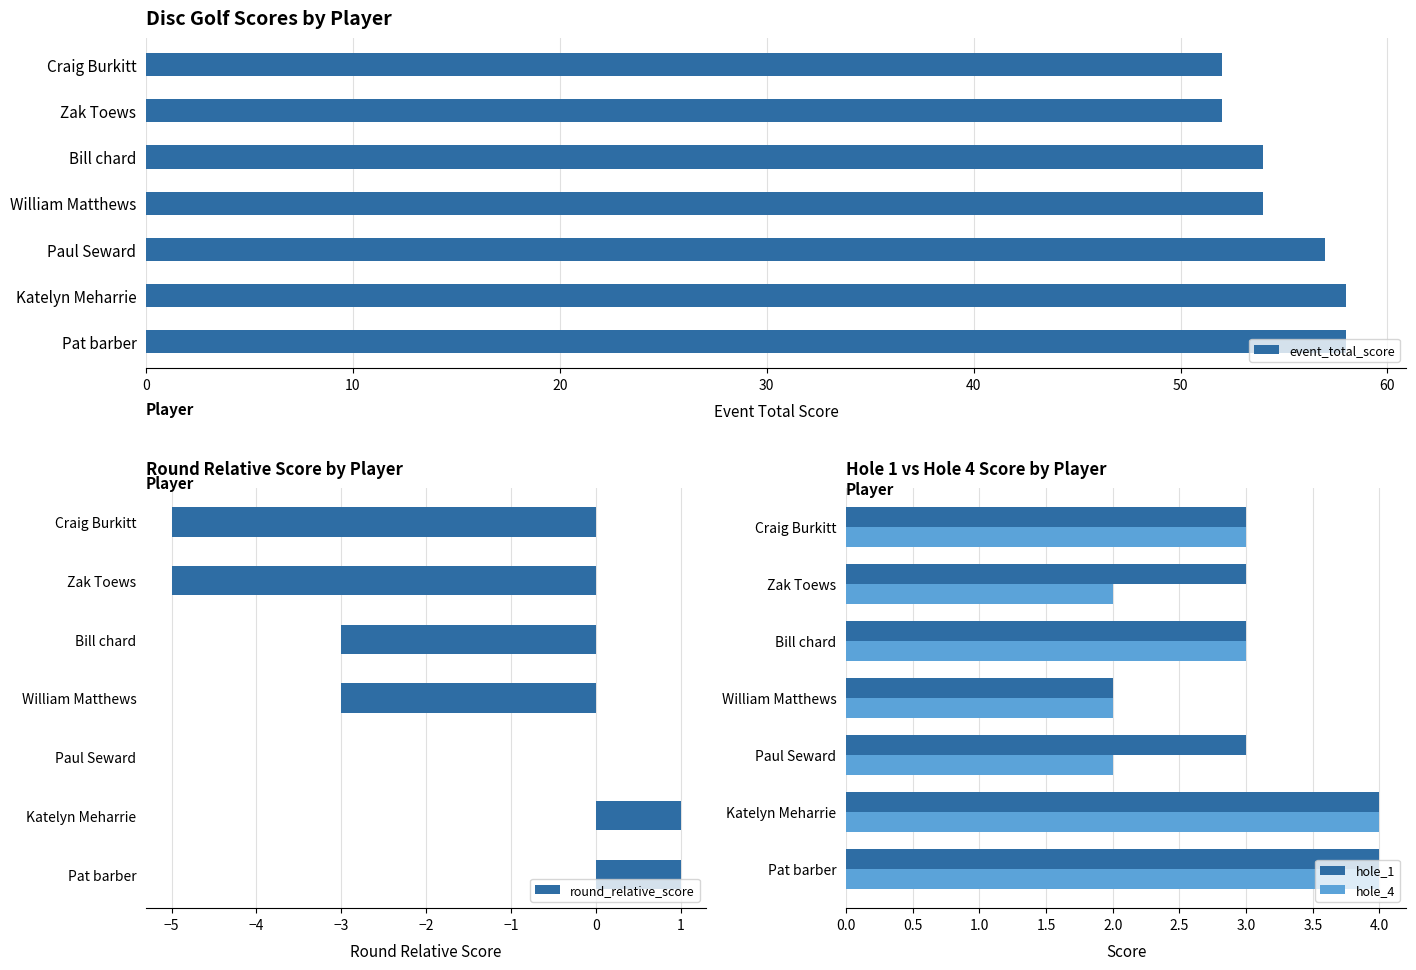

True or false: hole_4 has a value of 3 at Craig Burkitt.

True